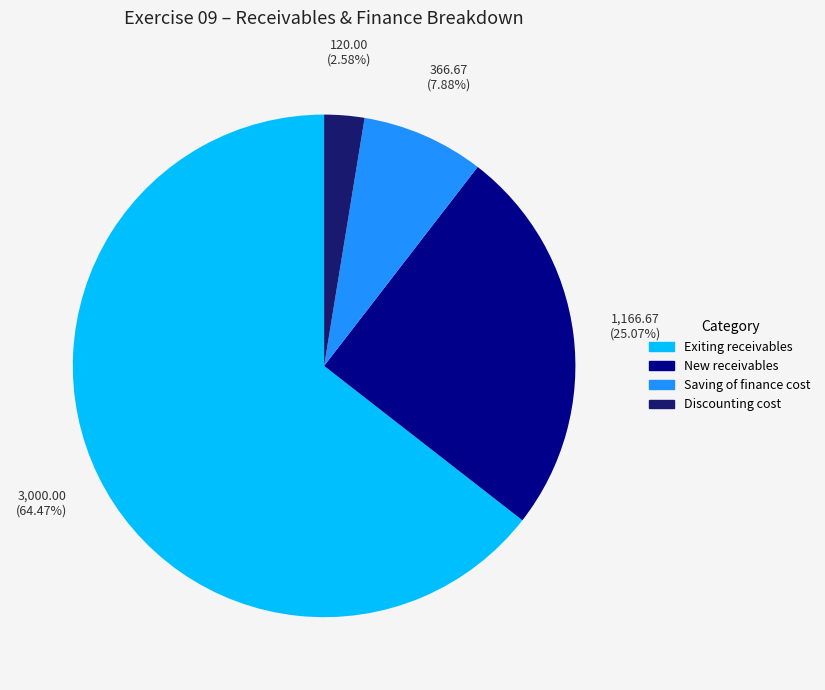

Between Saving of finance cost and Exiting receivables, which is larger?

Exiting receivables